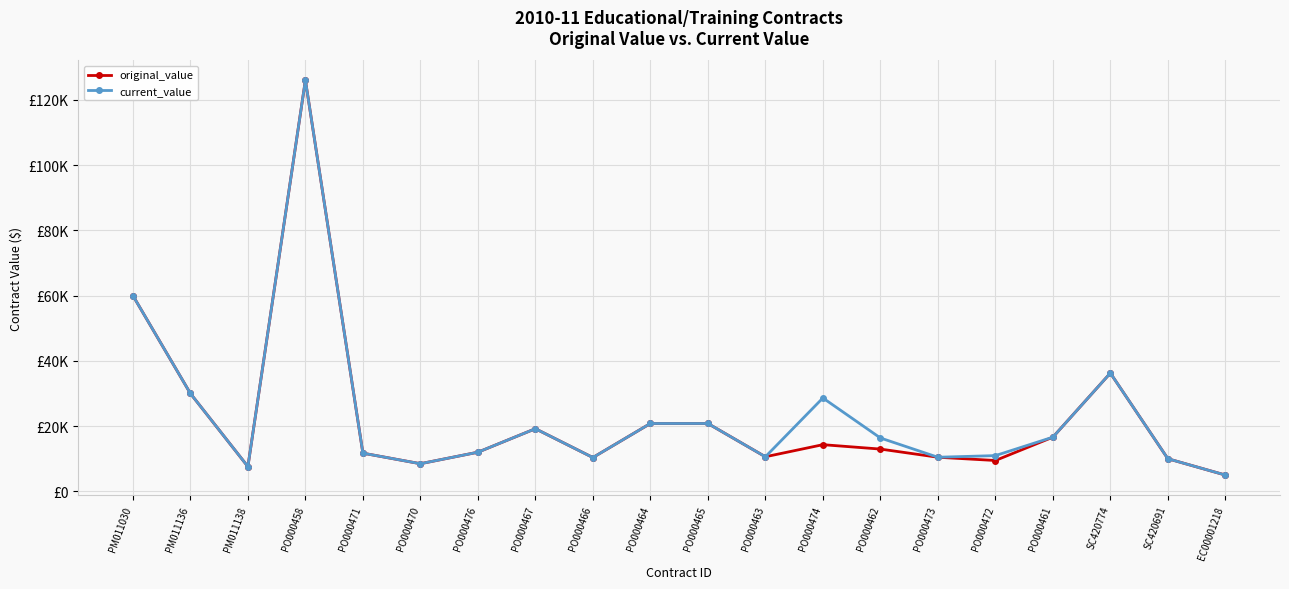

The current_value series shows 5000.0 at EC00001218. True or false?

True